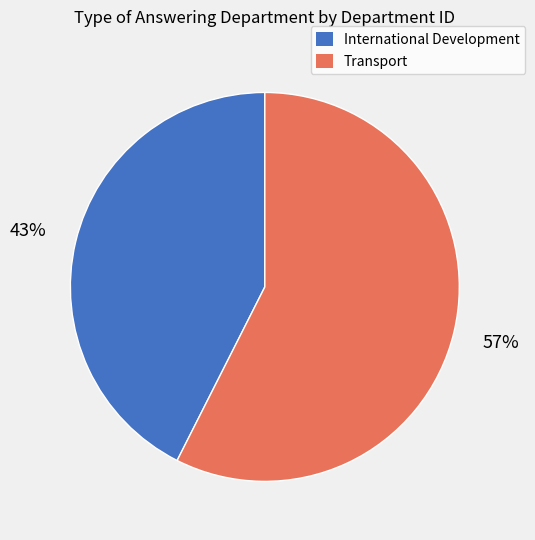

To the nearest percent, what is the combined percentage of Transport and International Development?

100%